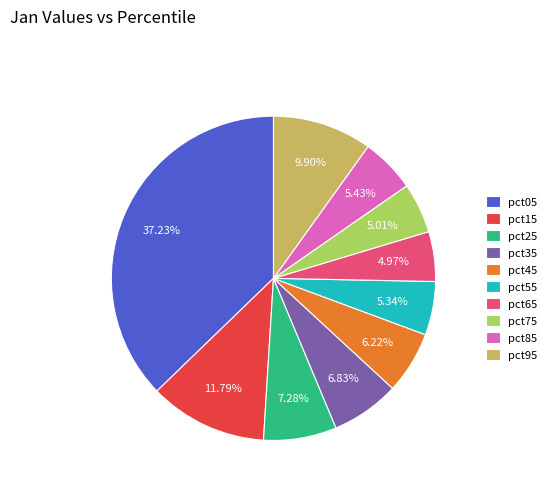

What portion of the pie excludes pct55?

94.7%